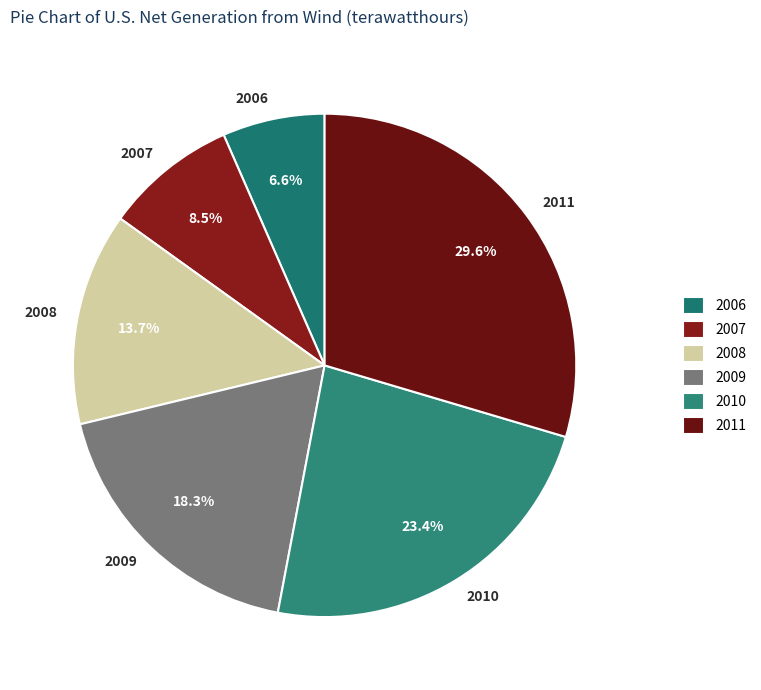

Is the sum of 2010 and 2006 greater than half?

No